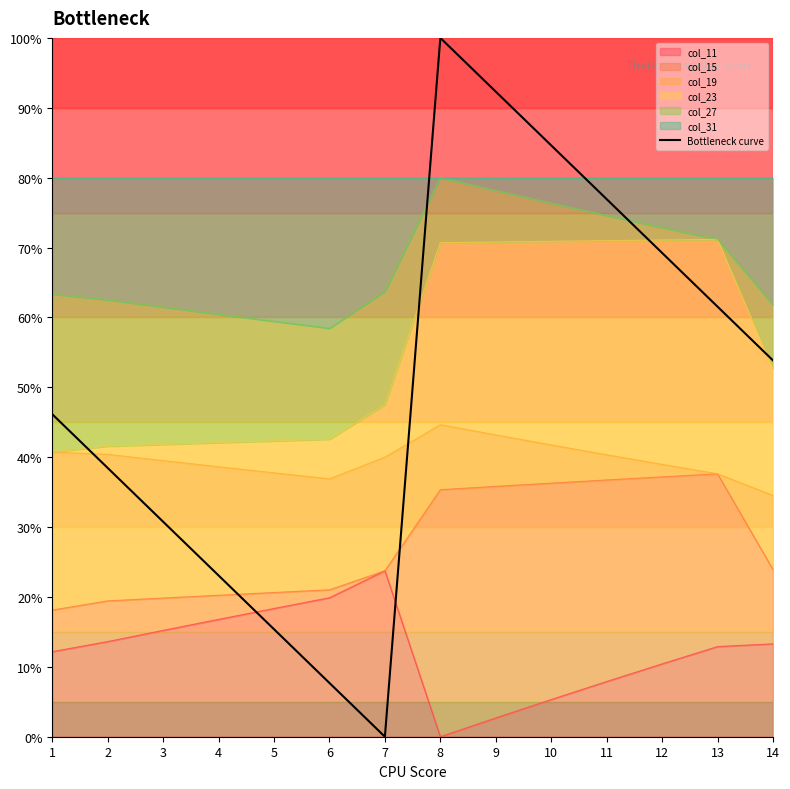

The chart shows a value of 0.0 at 7. True or false?

True